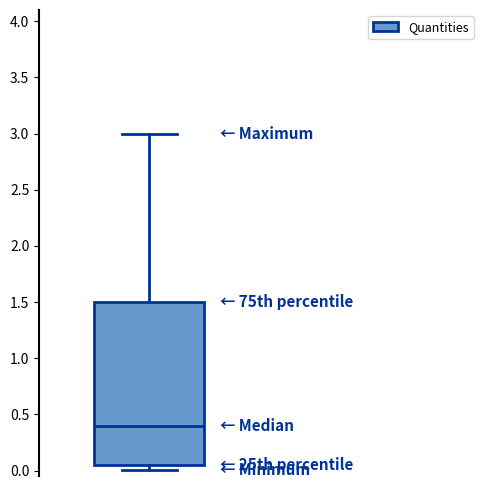

Transcribe this box plot: give where the median line is, the range the box spans, and where the two whiskers end, as read against the y-axis. The values are not printed on the chart, so give them approximately, as read against the axis.

median 0.40, box 0.05 to 1.50, whiskers 0.00 to 3.00